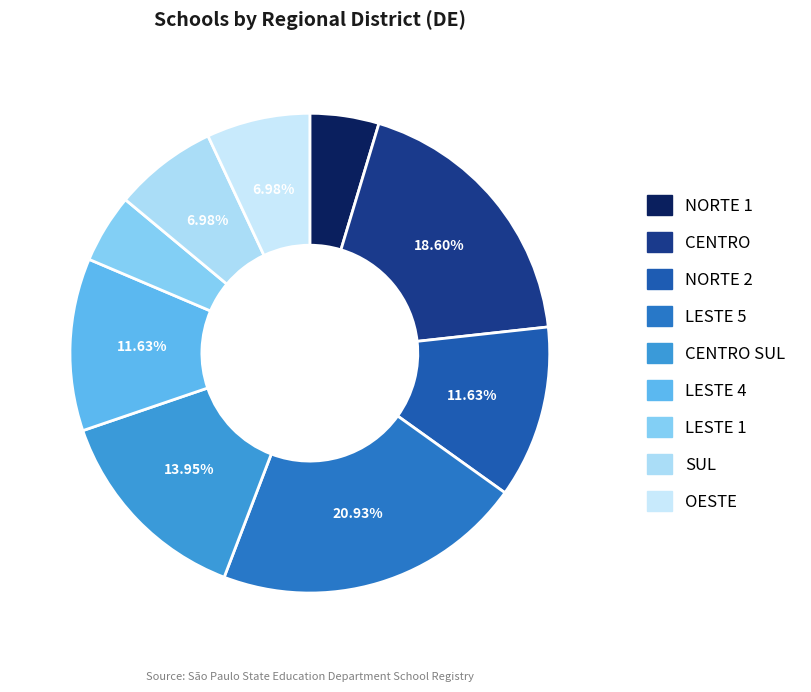

To the nearest percent, what is the average slice percentage?

11%